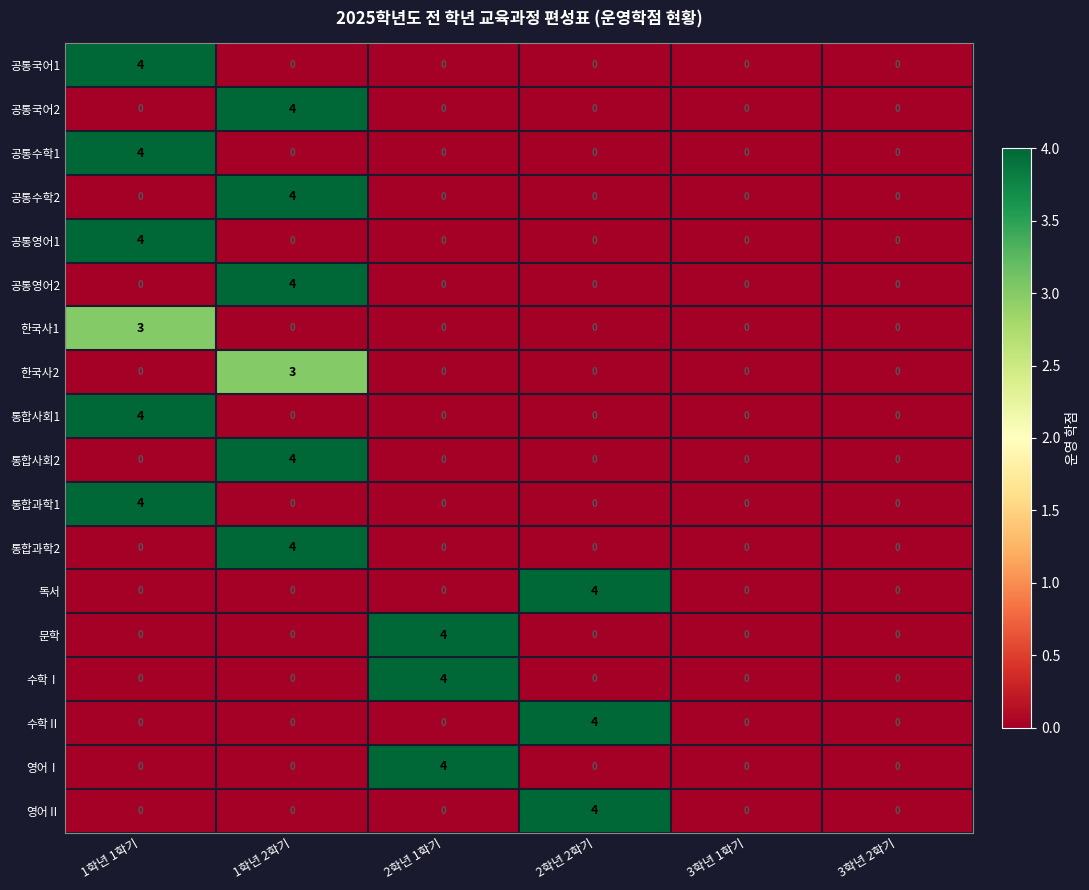

What is the difference between the maximum and minimum values in the 공통국어2 series?

4